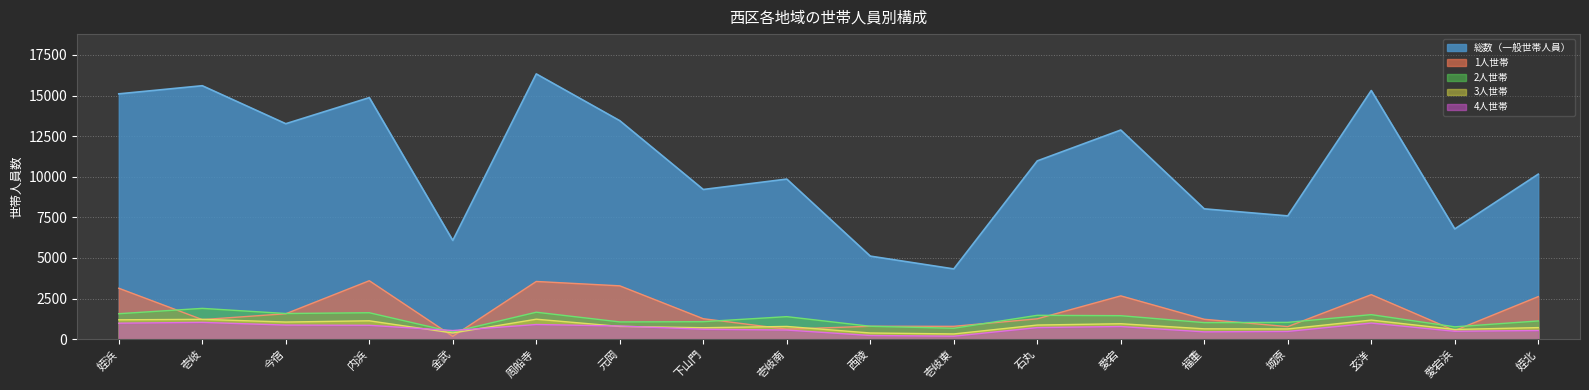

What is the label of the 15th point from the left?

城原